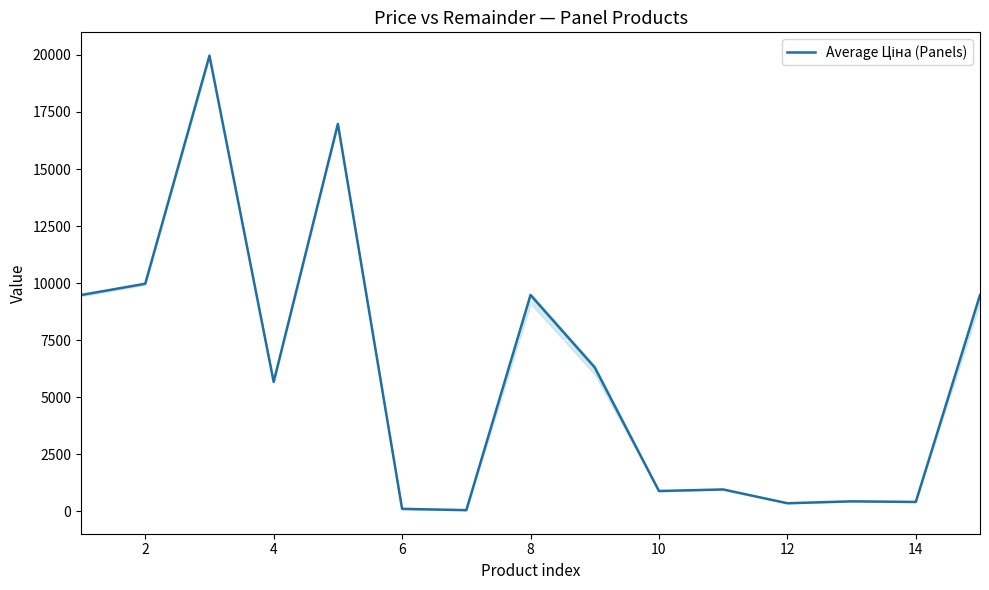

How many lines are shown in the chart?

1